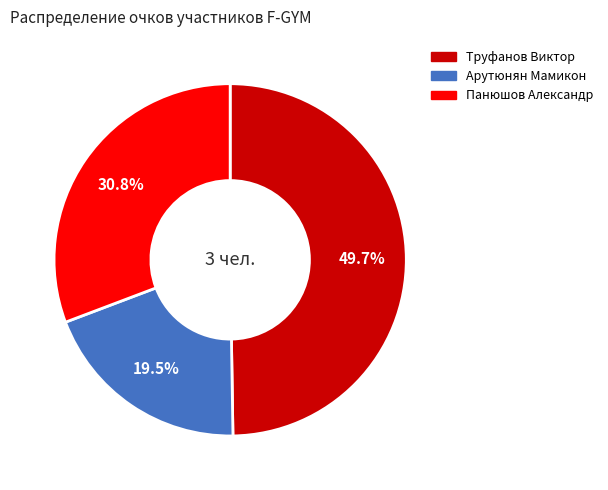

To the nearest percent, what is the difference between the largest and smallest slice percentages?

30%